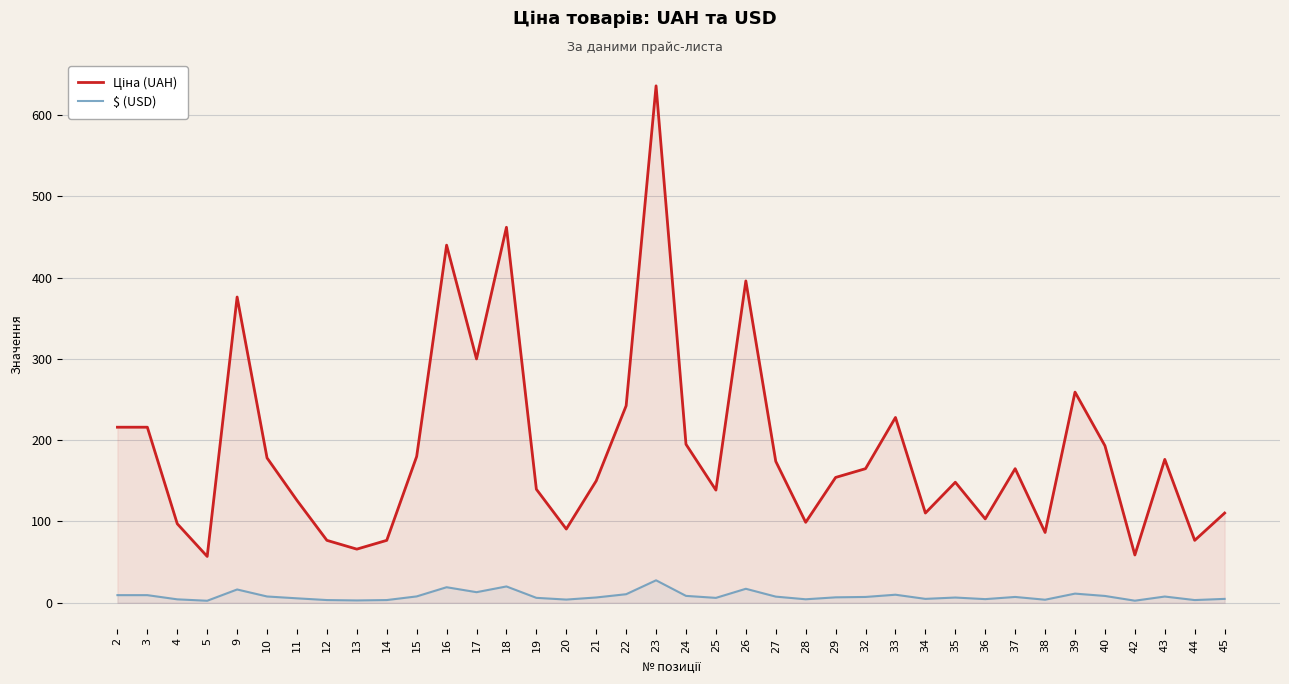

What is the sum of the Ціна (UAH) values at 28 and 44?

175.8